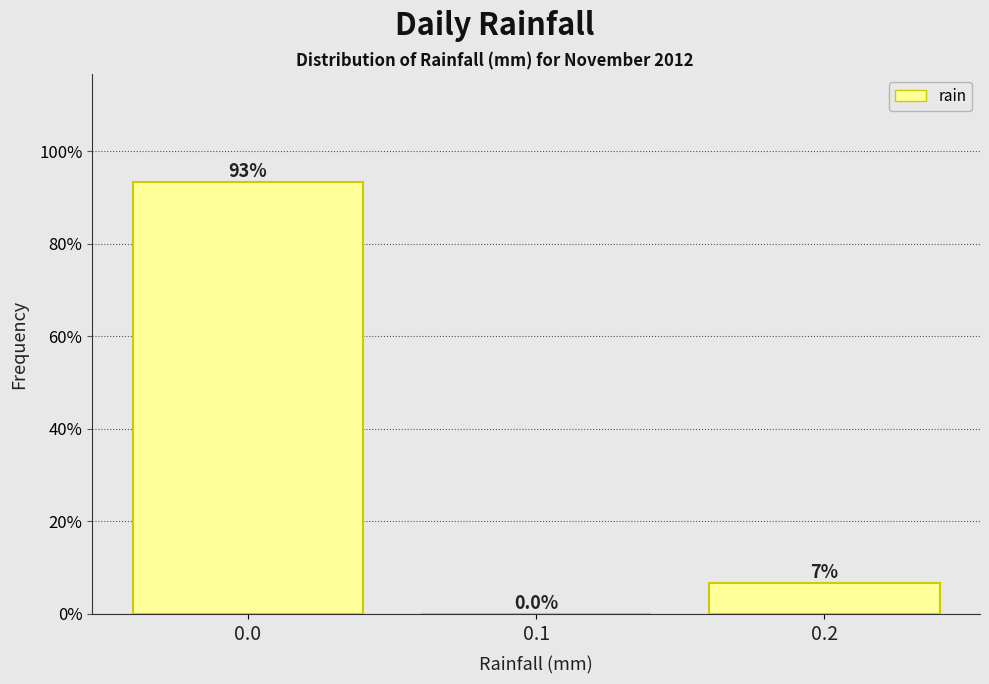

Reading left to right, extract all data points from this chart.

0.0=93.3	0.1=0.0	0.2=6.7